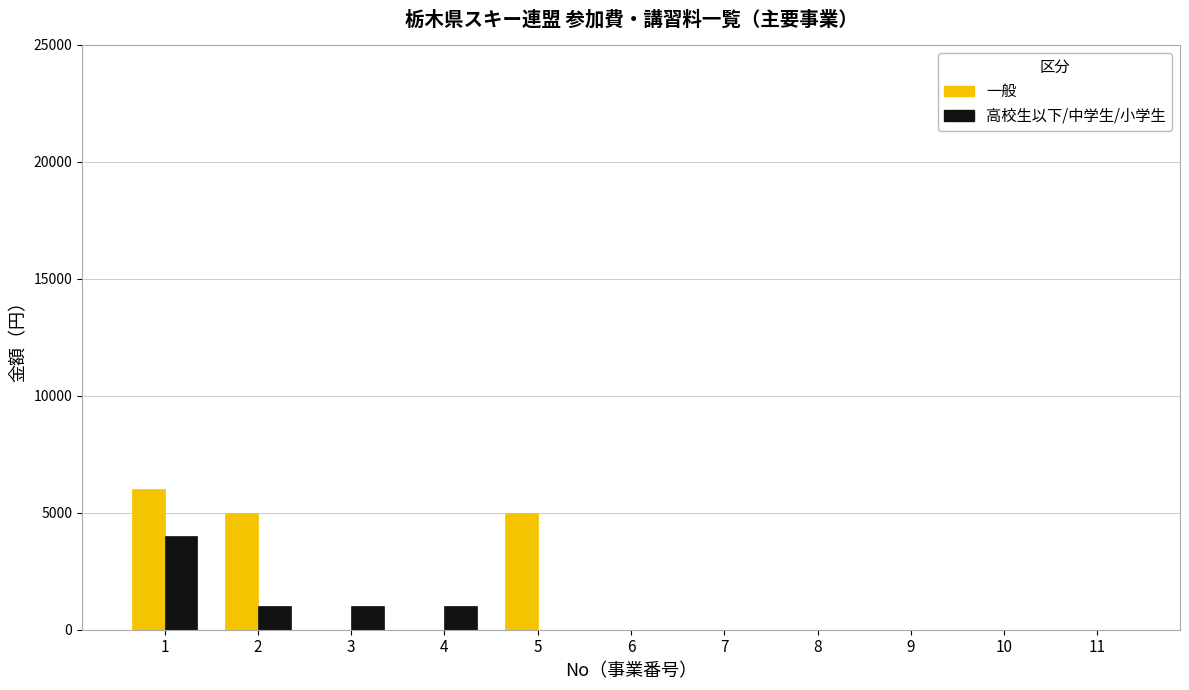

Which series changed the most between 5 and 6?

一般